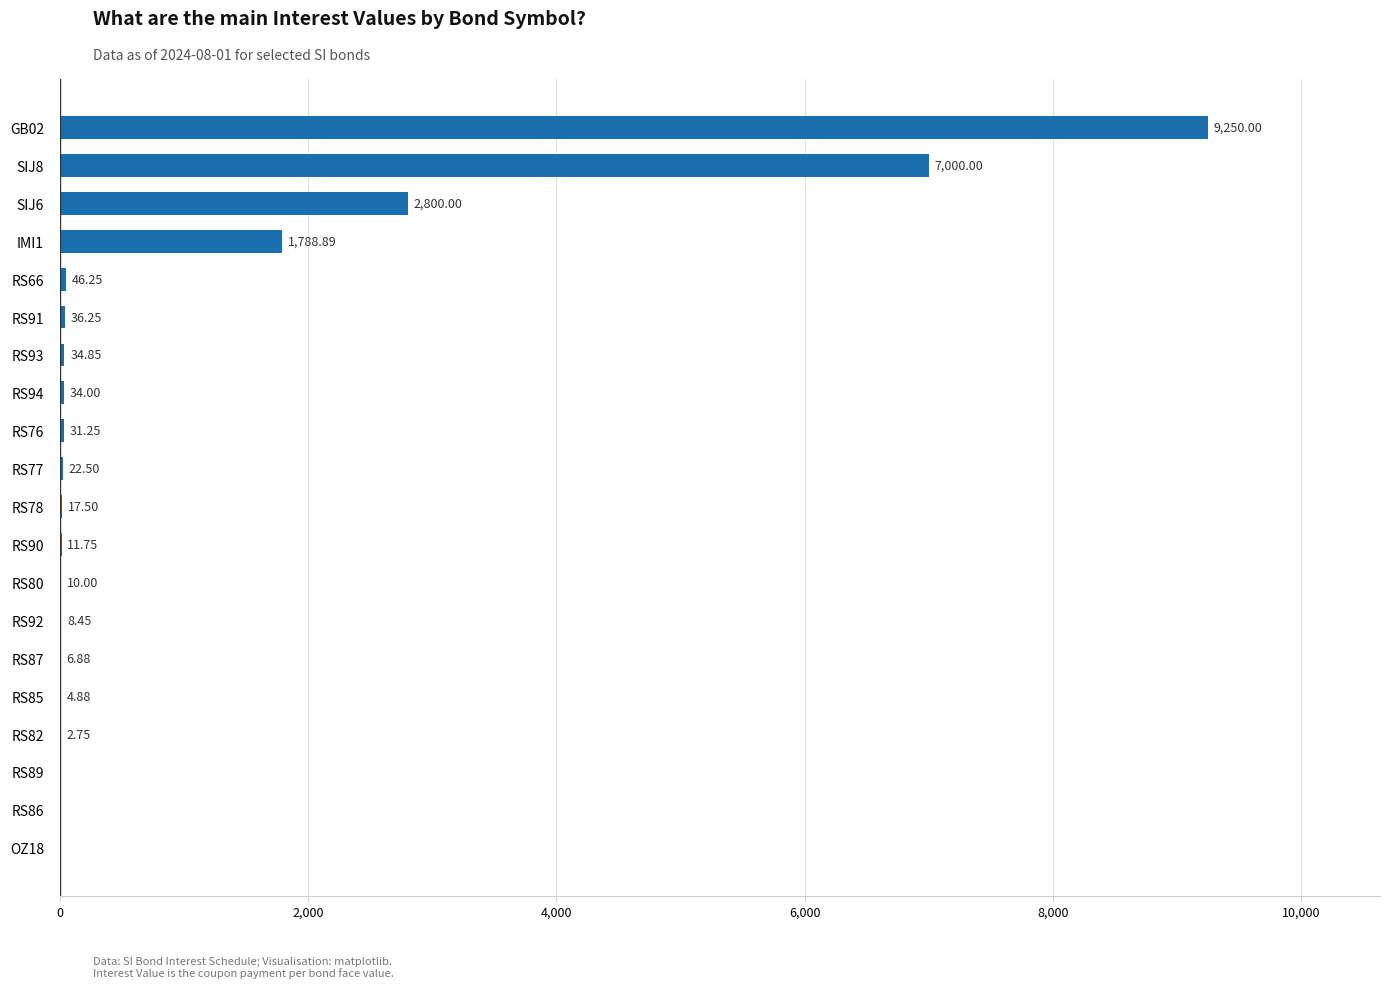

Between RS86 and RS93, which is larger?

RS93